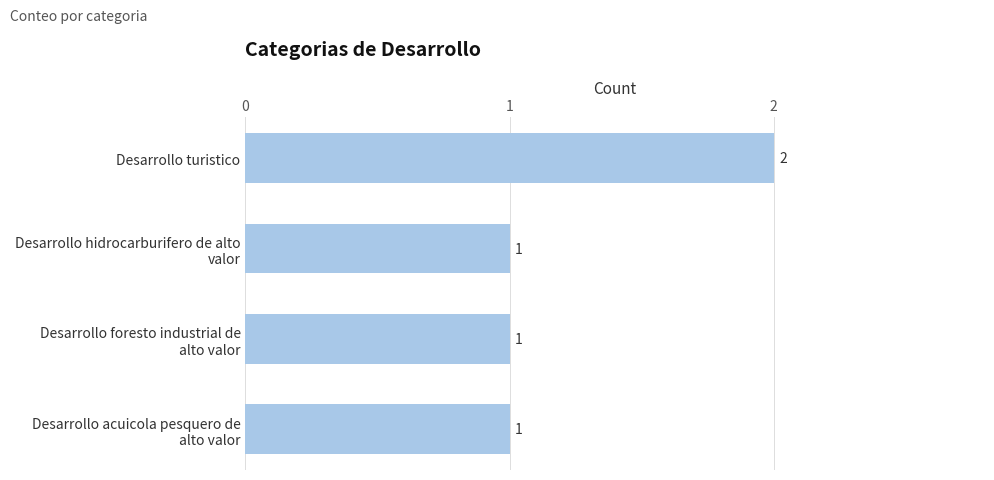

True or false: the data shows 2 at Desarrollo turistico.

True